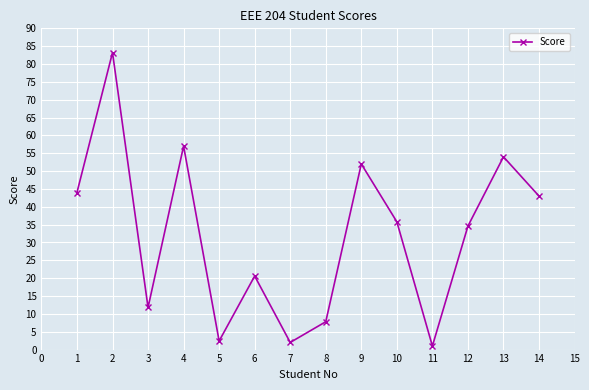

How many values exceed 35?

7